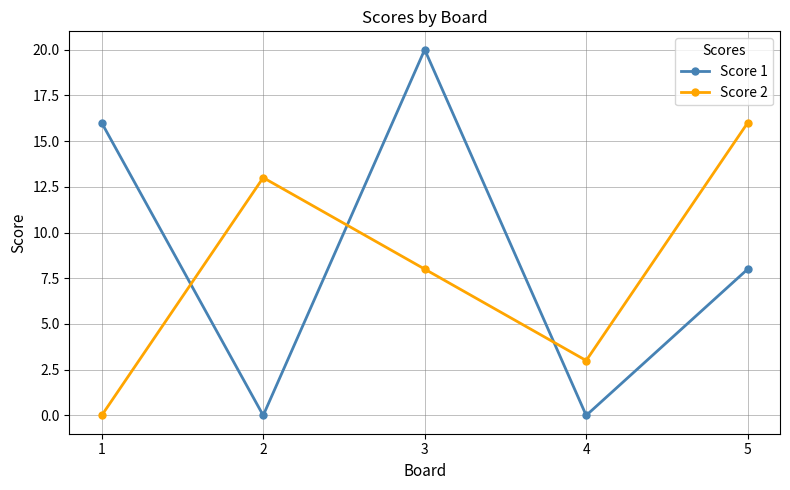

At how many categories does at least one series exceed 8?

4